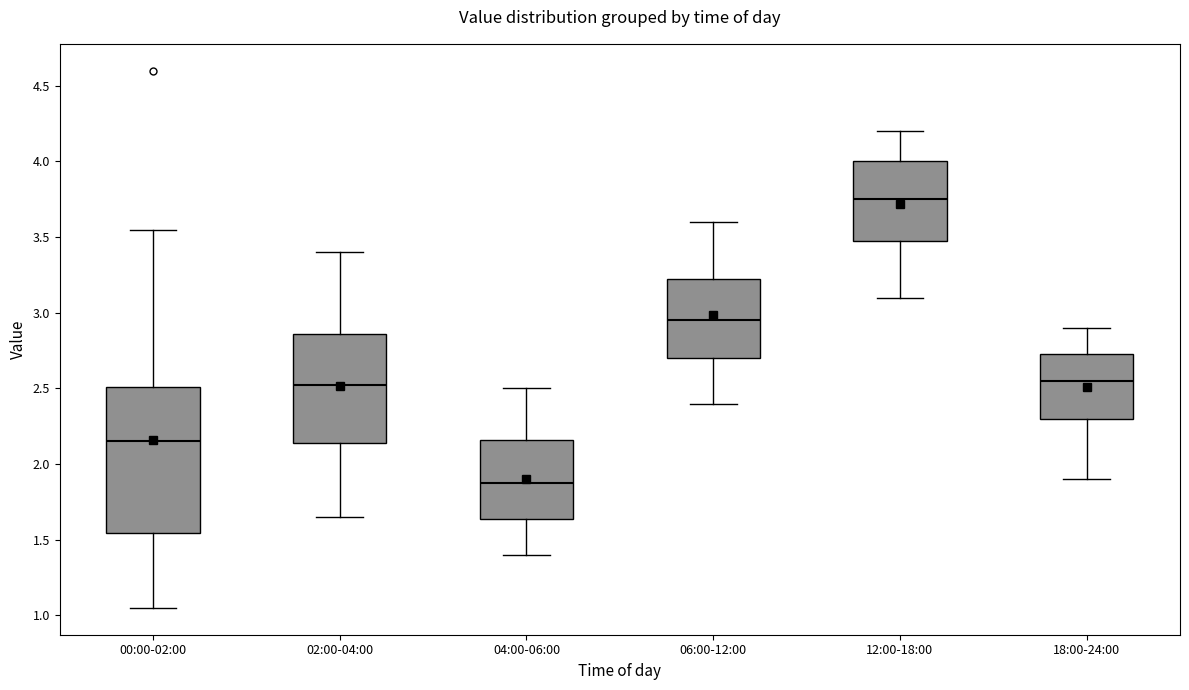

Reading left to right, transcribe this box plot: for each box, give where its median line is, the range the box spans, and where its two whiskers end, as read against the y-axis. The values are not printed on the chart, so give them approximately, as read against the axis.

00:00-02:00: median 2.15, box 1.55 to 2.50, whiskers 1.05 to 3.55
02:00-04:00: median 2.55, box 2.15 to 2.85, whiskers 1.65 to 3.40
04:00-06:00: median 1.90, box 1.65 to 2.15, whiskers 1.40 to 2.50
06:00-12:00: median 2.95, box 2.70 to 3.25, whiskers 2.40 to 3.60
12:00-18:00: median 3.75, box 3.50 to 4.00, whiskers 3.10 to 4.20
18:00-24:00: median 2.55, box 2.30 to 2.75, whiskers 1.90 to 2.90